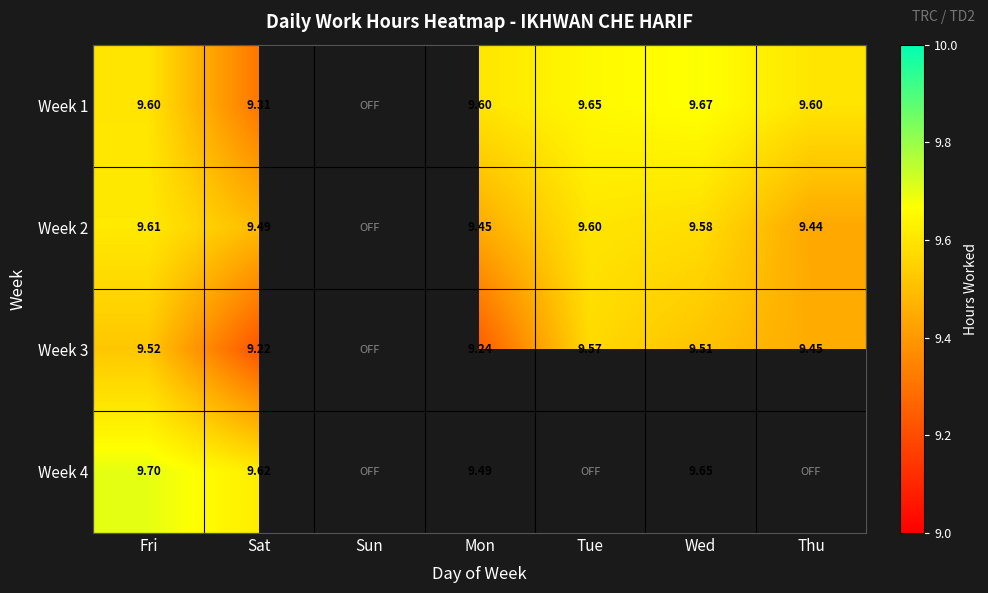

Is the value of Week 1 at Mon greater than the value of Week 2 at Thu?

Yes